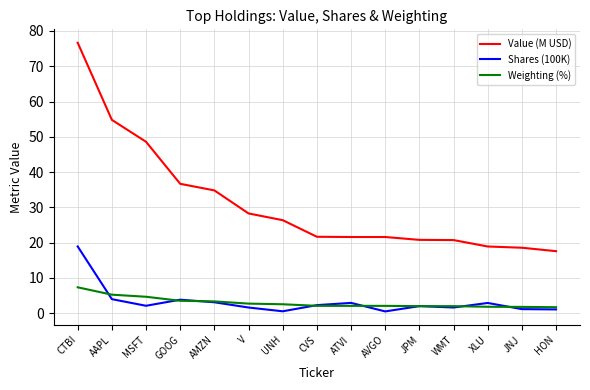

At which category is the sum across all series the highest?

CTBI